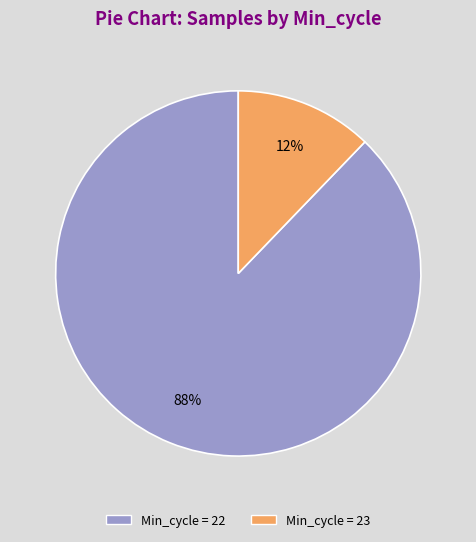

To the nearest percent, what is the average slice percentage?

50%